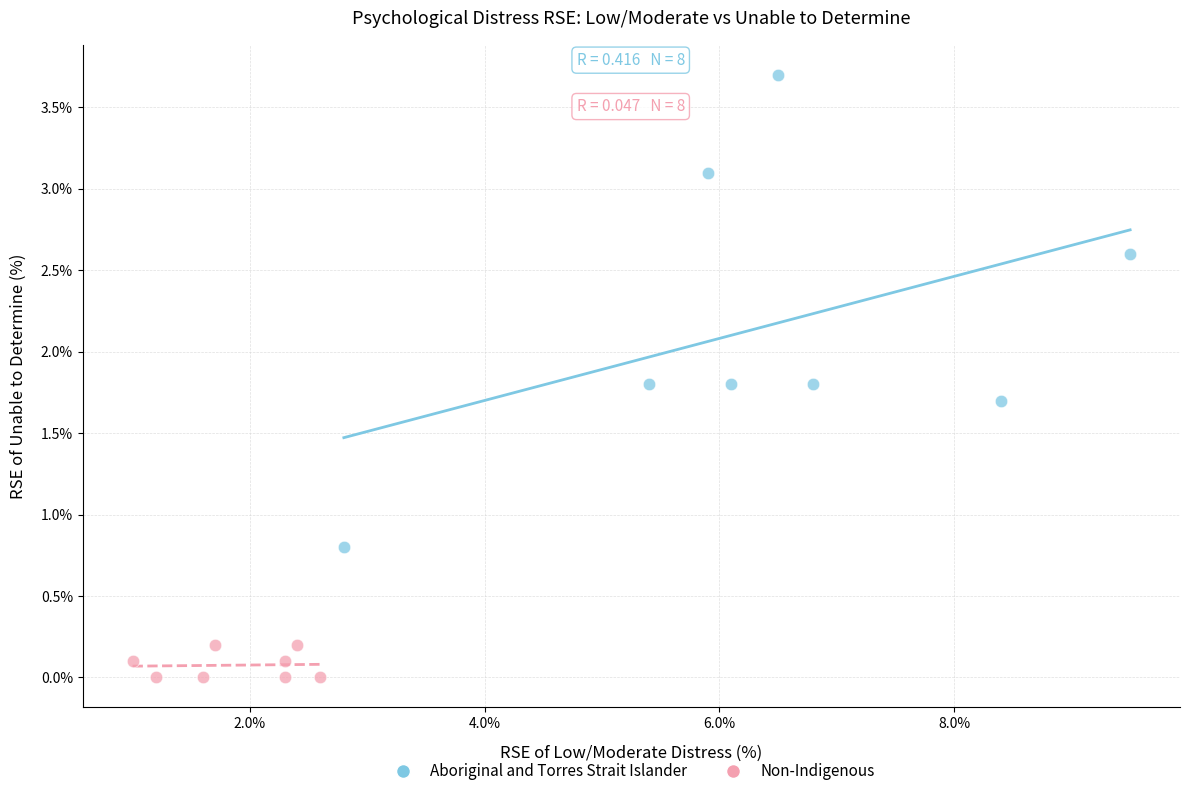

Which series has the widest spread of Y values?

Aboriginal and Torres Strait Islander